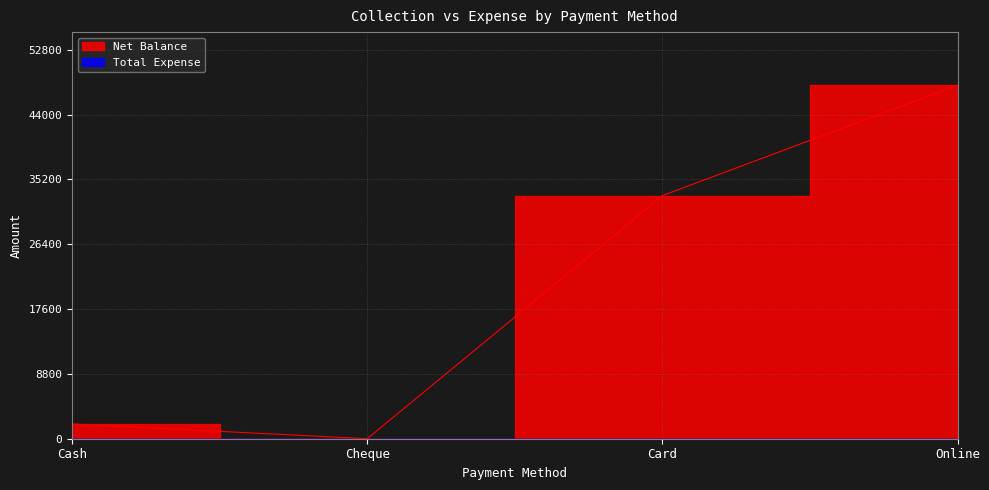

Does the chart display data point markers on the line(s)?

No